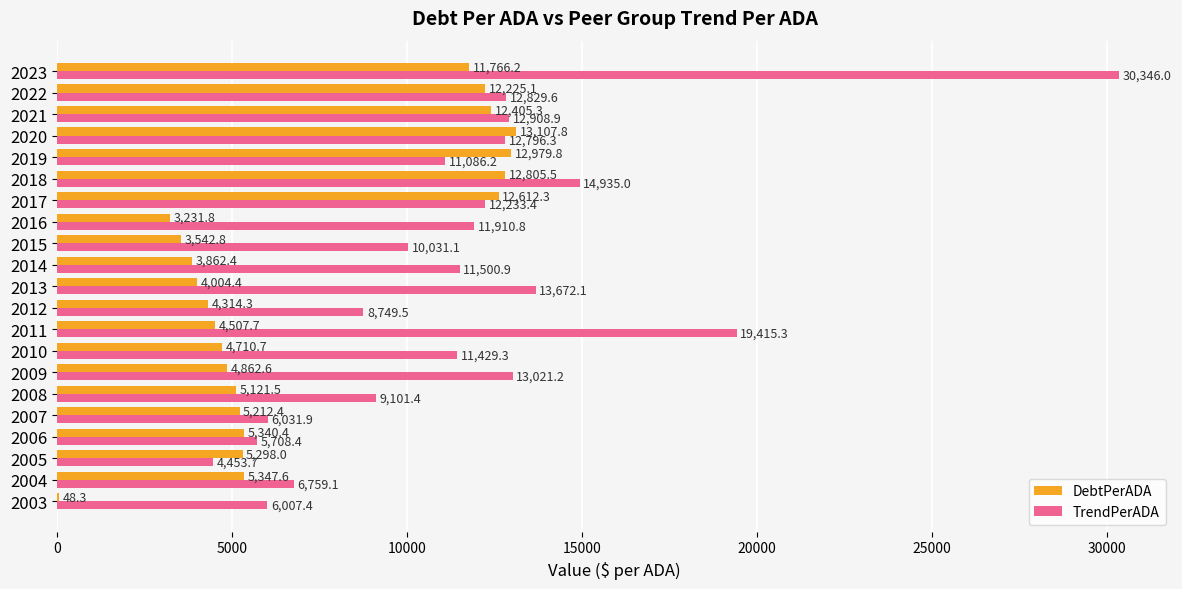

Where is DebtPerADA nearest to the value 6578?

2004